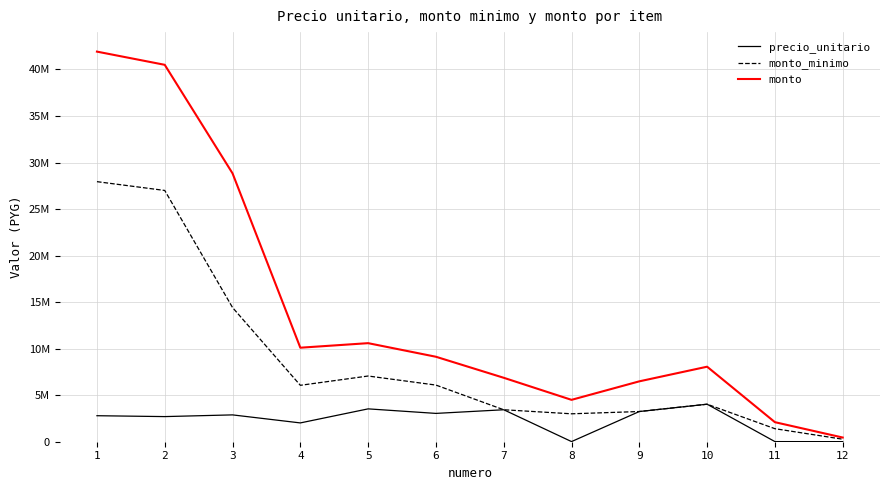

What is the difference between the monto values at 10 and 9?

1572254